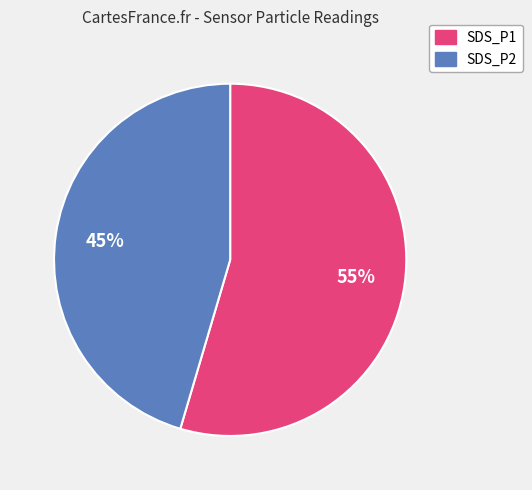

Which category has the biggest portion of the pie?

SDS_P1